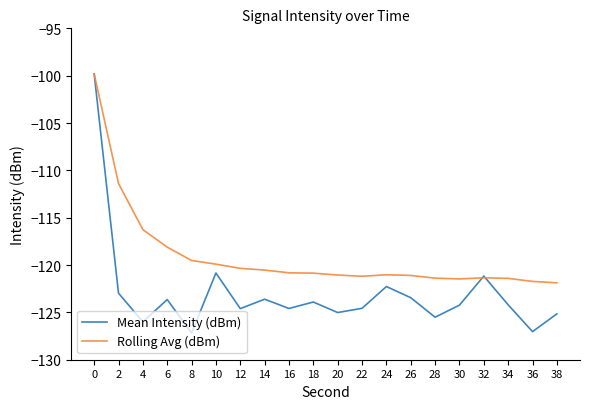

What is the lowest value of the Rolling Avg (dBm) series?

-121.9